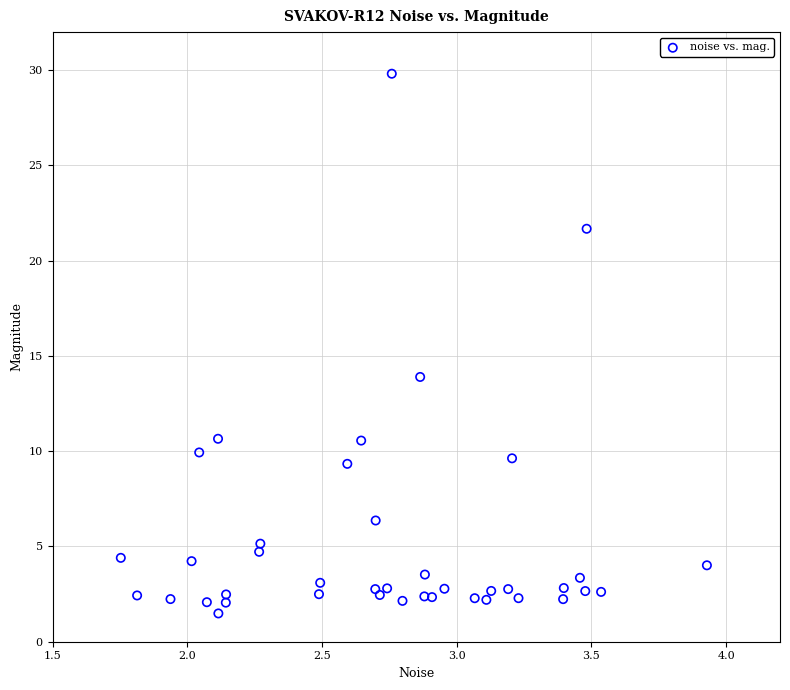

What Y value in the scatter plot is closest to 15?

13.9